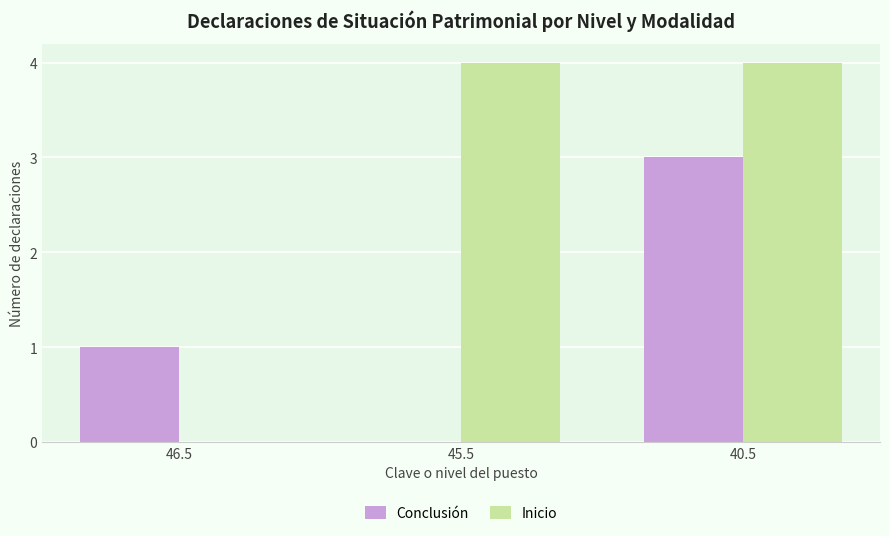

Between 46.5 and 45.5, which series saw the biggest shift?

Inicio